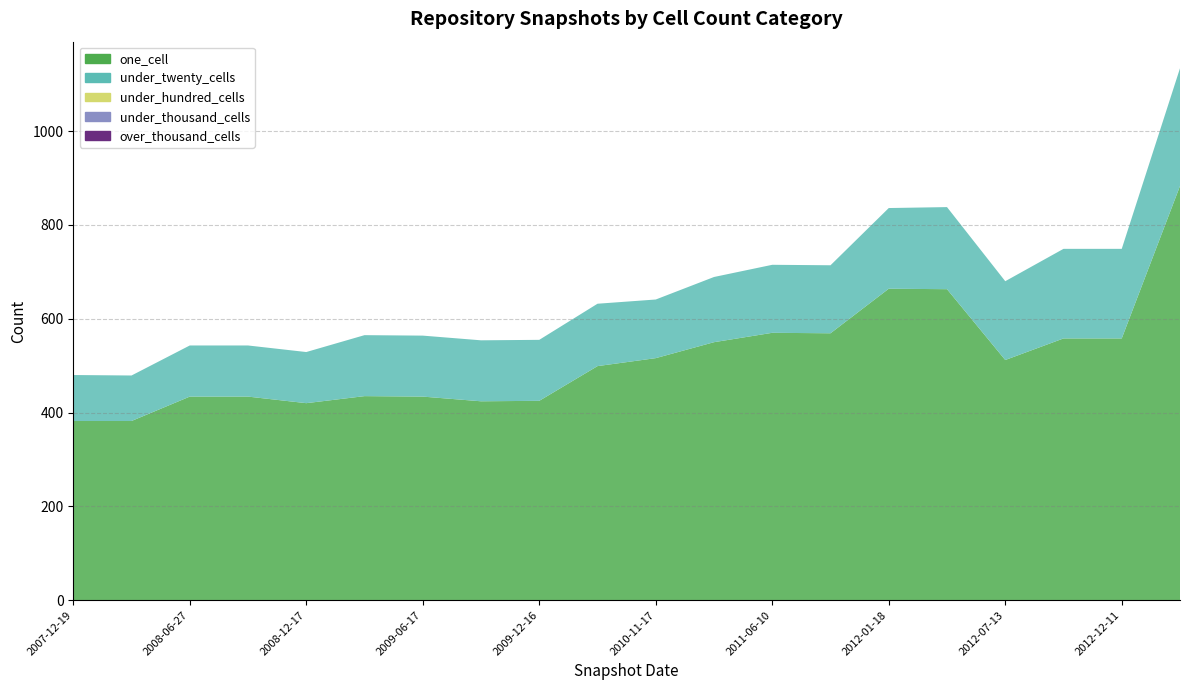

Reading left to right, list all the values displayed in this chart.

one_cell: 382	382	434	434	420	435	434	424	425	499	516	550	570	569	664	663	512	558	558	883
under_twenty_cells: 98	97	109	109	109	130	130	130	130	133	125	139	145	145	172	175	168	191	191	251
under_hundred_cells: 0	0	0	0	0	0	0	0	0	0	0	0	0	0	0	0	0	0	0	0
under_thousand_cells: 0	0	0	0	0	0	0	0	0	0	0	0	0	0	0	0	0	0	0	0
over_thousand_cells: 0	0	0	0	0	0	0	0	0	0	0	0	0	0	0	0	0	0	0	0